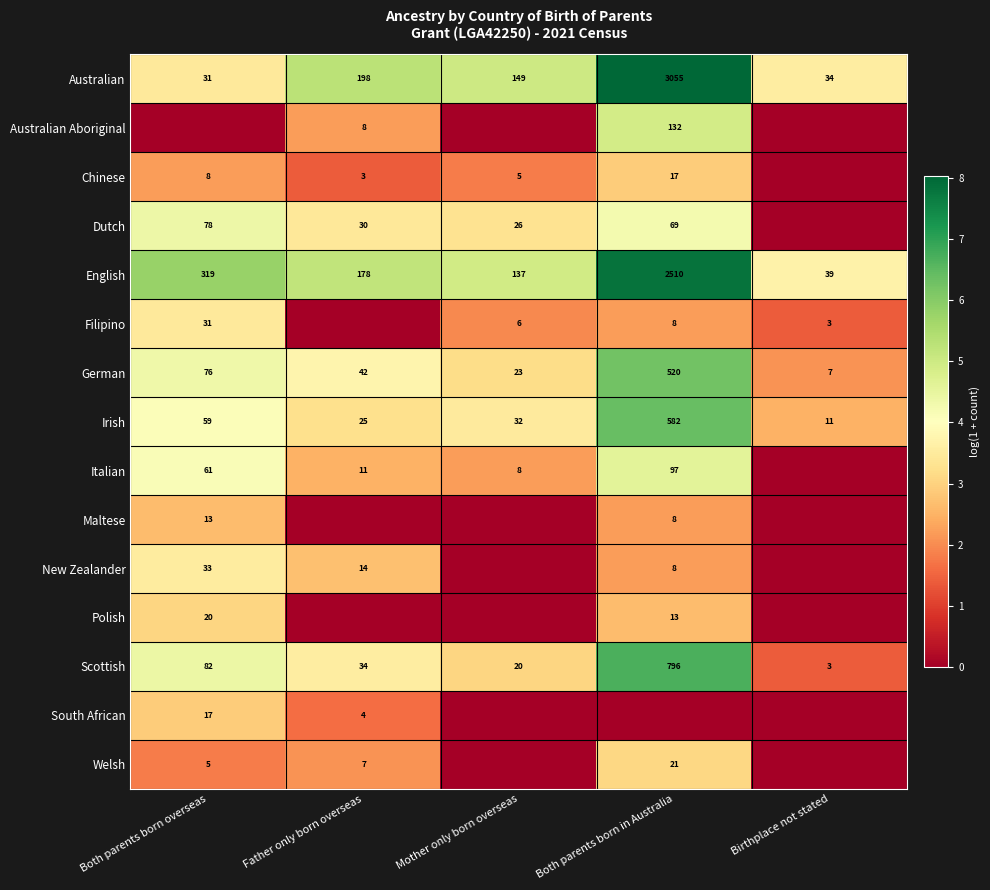

List the labels in order of Scottish value, smallest first.

Birthplace not stated, Mother only born overseas, Father only born overseas, Both parents born overseas, Both parents born in Australia